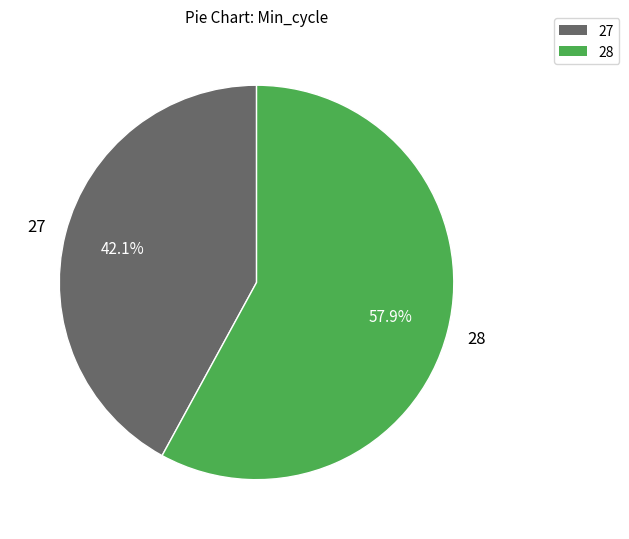

Does any single category account for the majority?

Yes